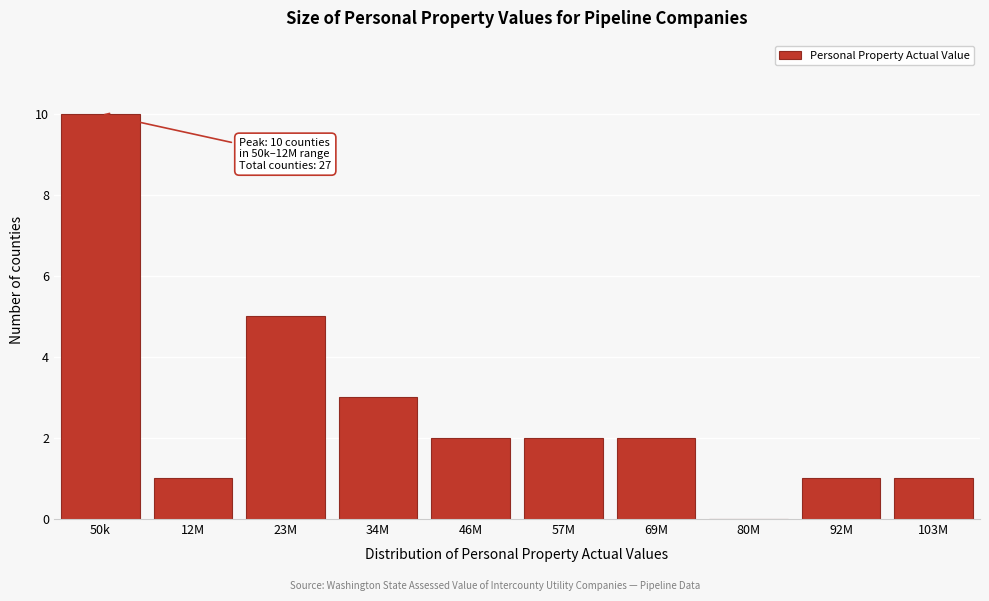

Reading left to right, transcribe all the data shown in this chart.

50k=10	12M=1	23M=5	34M=3	46M=2	57M=2	69M=2	80M=0	92M=1	103M=1